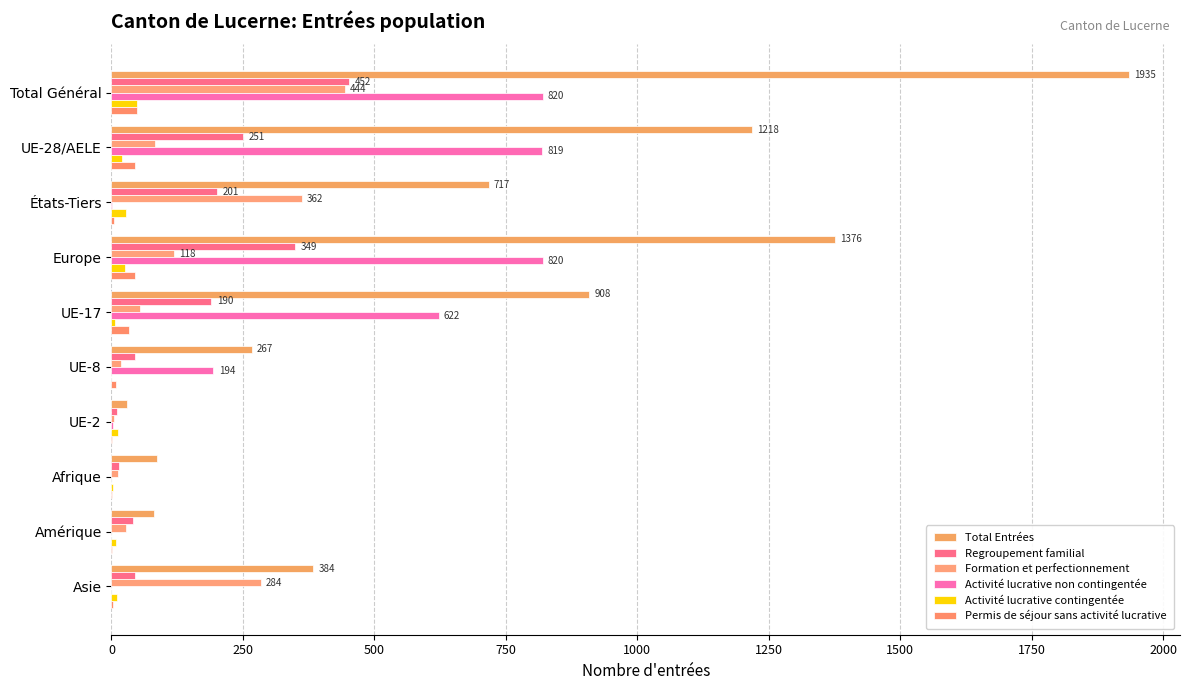

How many distinct data groups are displayed?

6